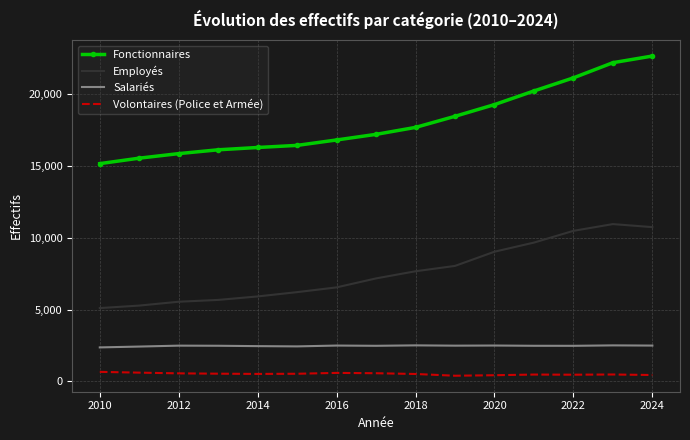

True or false: Volontaires (Police et Armée) and Employés cross at least once.

False